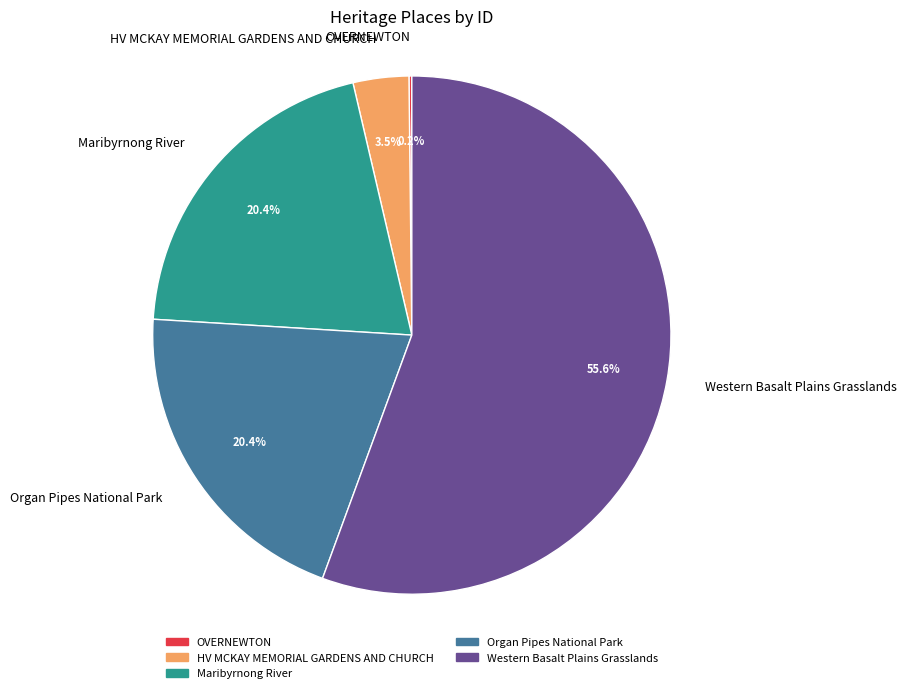

Is the sum of HV MCKAY MEMORIAL GARDENS AND CHURCH and Western Basalt Plains Grasslands greater than half?

Yes